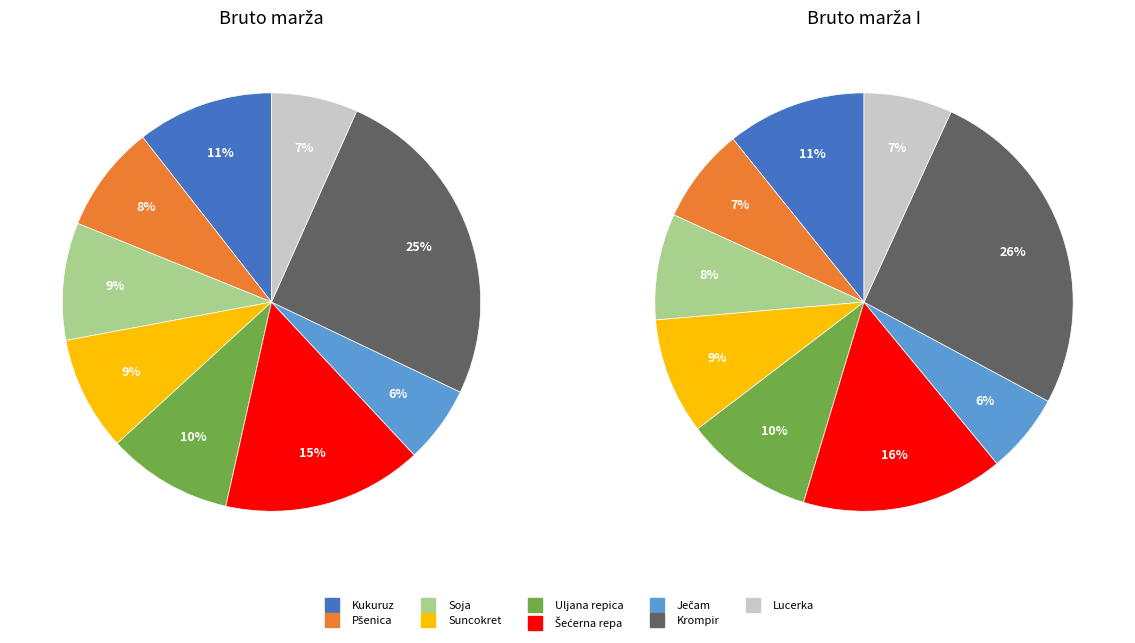

What percentage is the Uljana repica slice, to the nearest percent?

10%